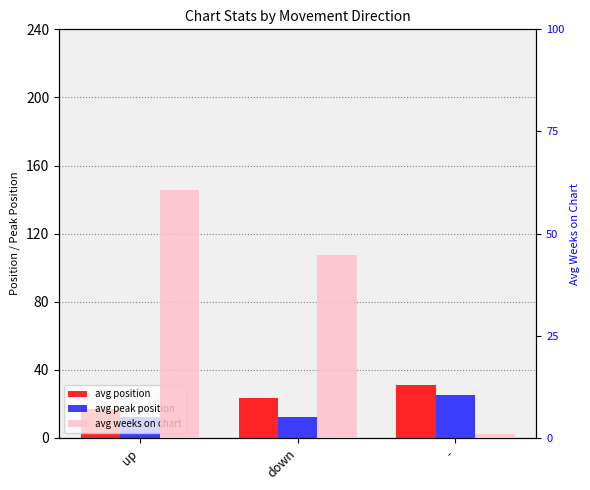

How many bars are there in total?

9